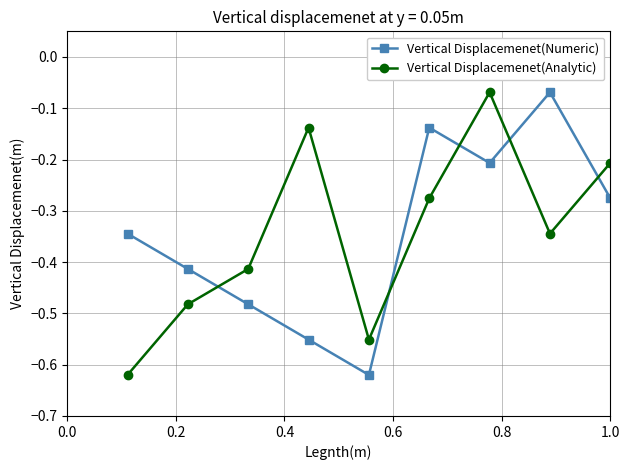

How many intersections are there between Vertical Displacemenet(Numeric) and Vertical Displacemenet(Analytic)?

5